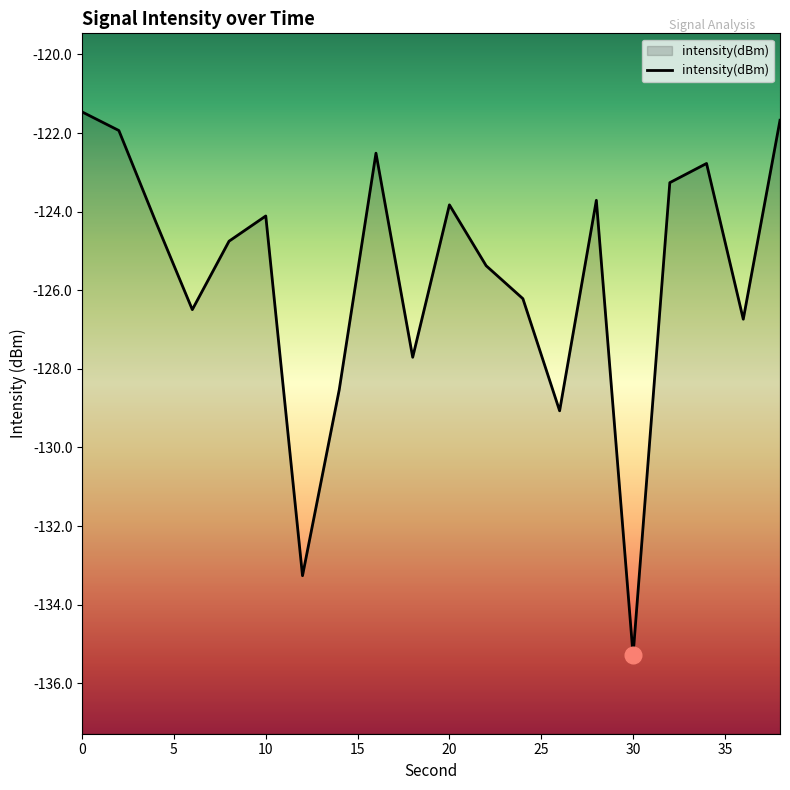

How many interior local peaks (higher than both neighbors) does the data have?

5